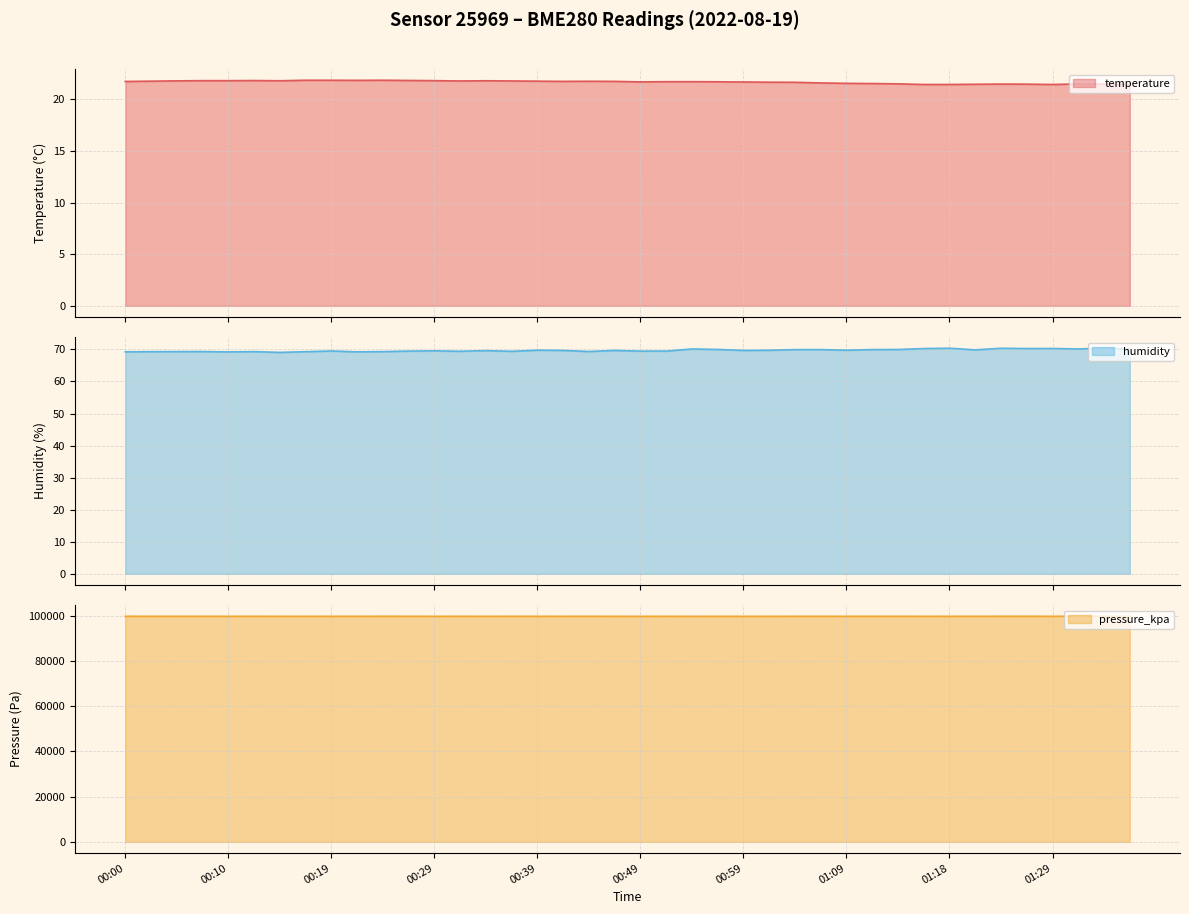

True or false: pressure_kpa and humidity intersect in this chart.

False